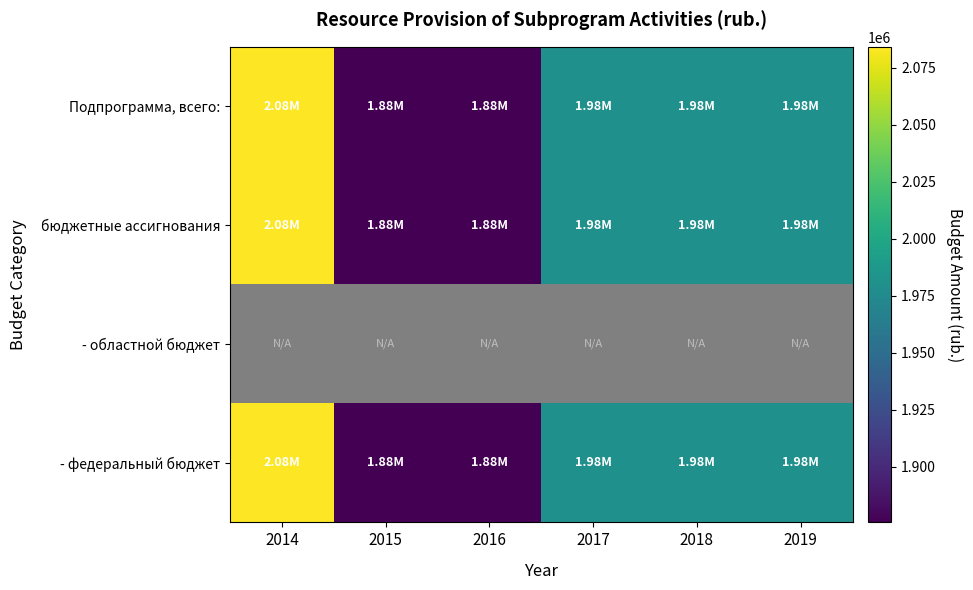

Which series has the widest spread of values?

Подпрограмма, всего: